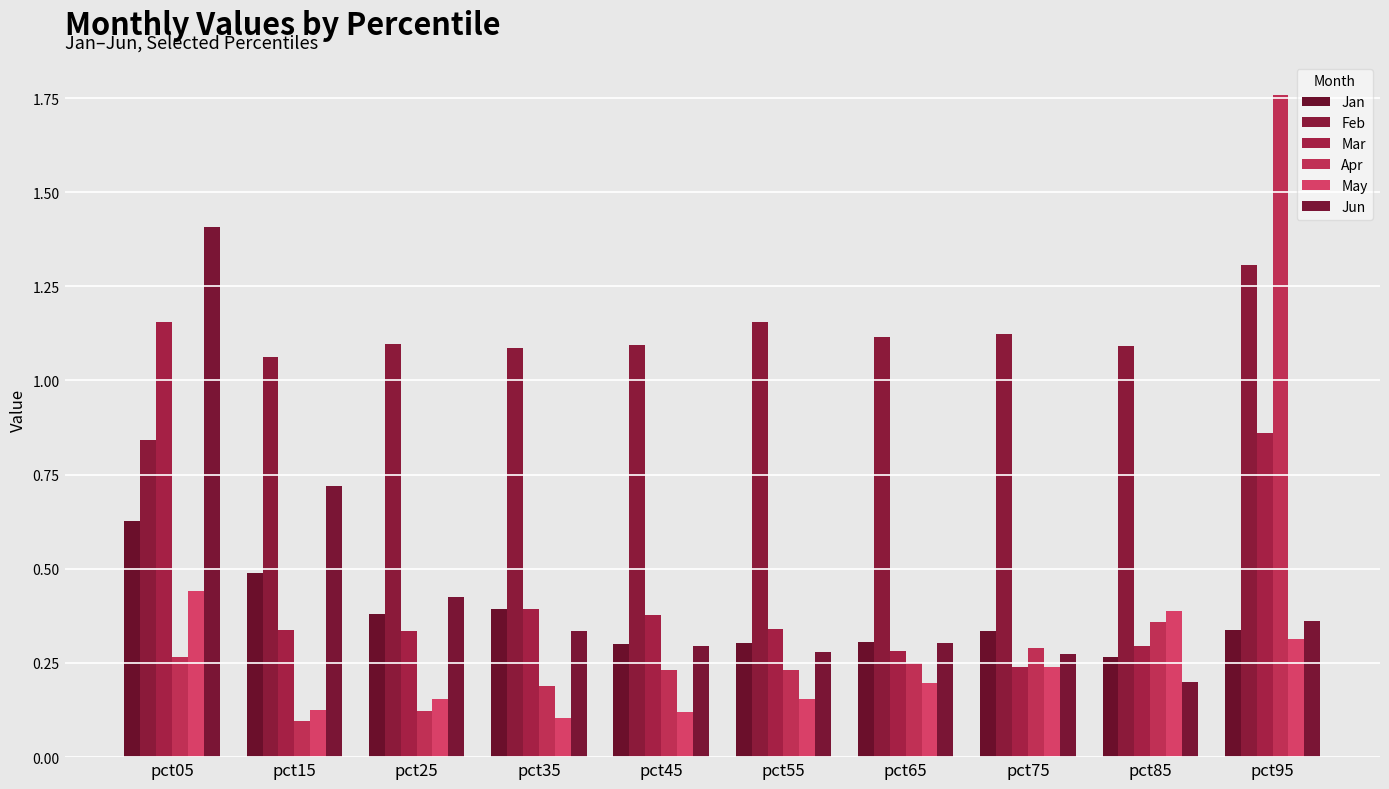

What is the value of the Jan bar at the 5th from the left?

0.3